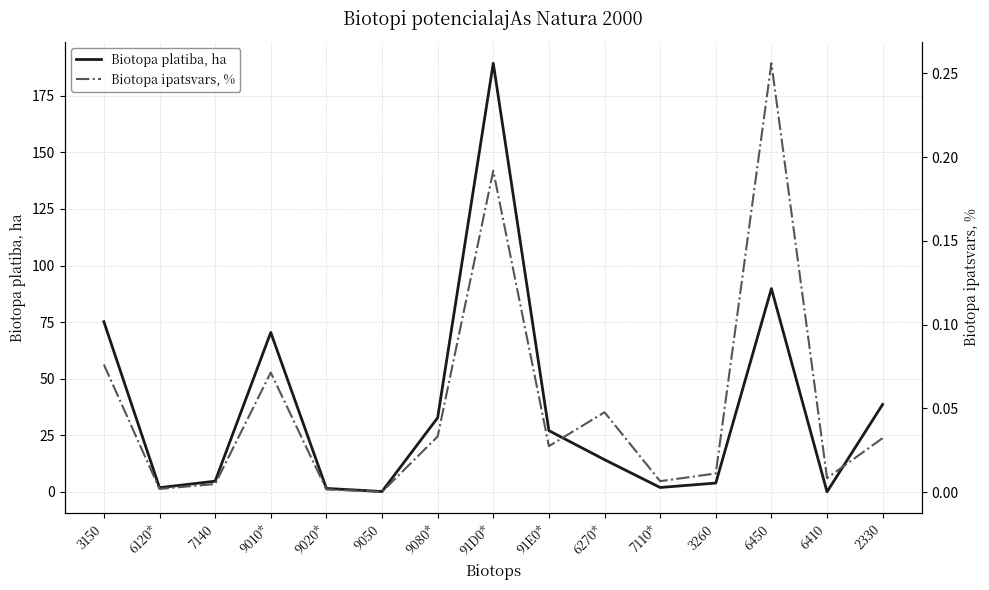

True or false: Biotopa platiba, ha and Biotopa ipatsvars, % intersect in this chart.

False